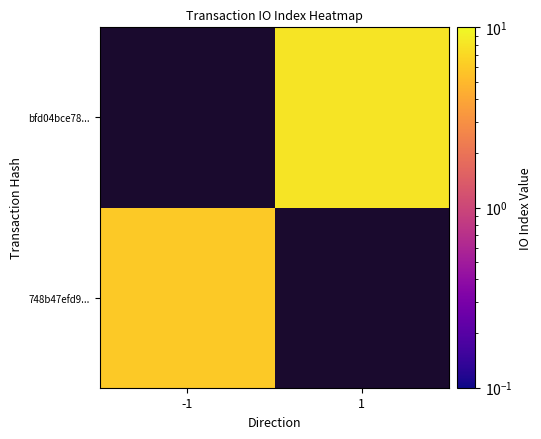

Which category has the highest value across all series?

1